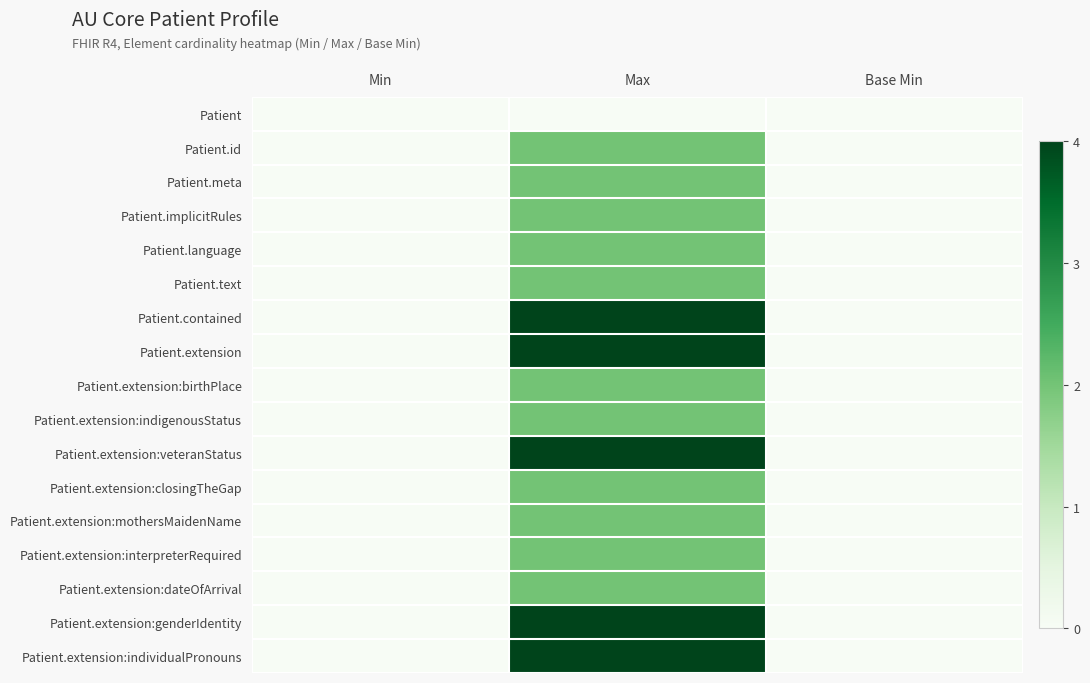

Reading right to left, what are all the values shown in this chart?

Patient: Base Min=0	Max=0	Min=0
Patient.id: Base Min=0	Max=2	Min=0
Patient.meta: Base Min=0	Max=2	Min=0
Patient.implicitRules: Base Min=0	Max=2	Min=0
Patient.language: Base Min=0	Max=2	Min=0
Patient.text: Base Min=0	Max=2	Min=0
Patient.contained: Base Min=0	Max=4	Min=0
Patient.extension: Base Min=0	Max=4	Min=0
Patient.extension:birthPlace: Base Min=0	Max=2	Min=0
Patient.extension:indigenousStatus: Base Min=0	Max=2	Min=0
Patient.extension:veteranStatus: Base Min=0	Max=4	Min=0
Patient.extension:closingTheGap: Base Min=0	Max=2	Min=0
Patient.extension:mothersMaidenName: Base Min=0	Max=2	Min=0
Patient.extension:interpreterRequired: Base Min=0	Max=2	Min=0
Patient.extension:dateOfArrival: Base Min=0	Max=2	Min=0
Patient.extension:genderIdentity: Base Min=0	Max=4	Min=0
Patient.extension:individualPronouns: Base Min=0	Max=4	Min=0